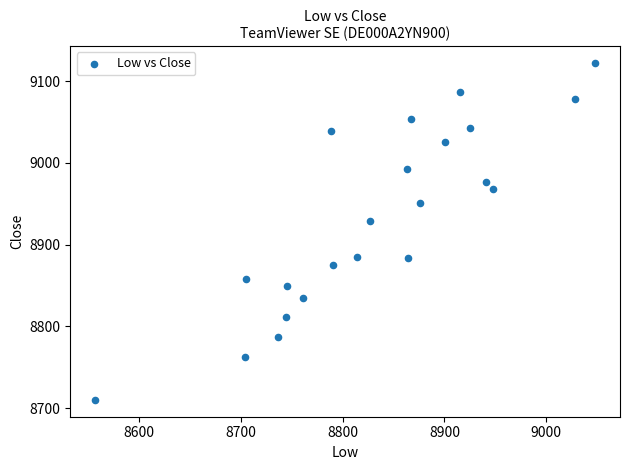

What Y value in the scatter plot is closest to 8916?

8929